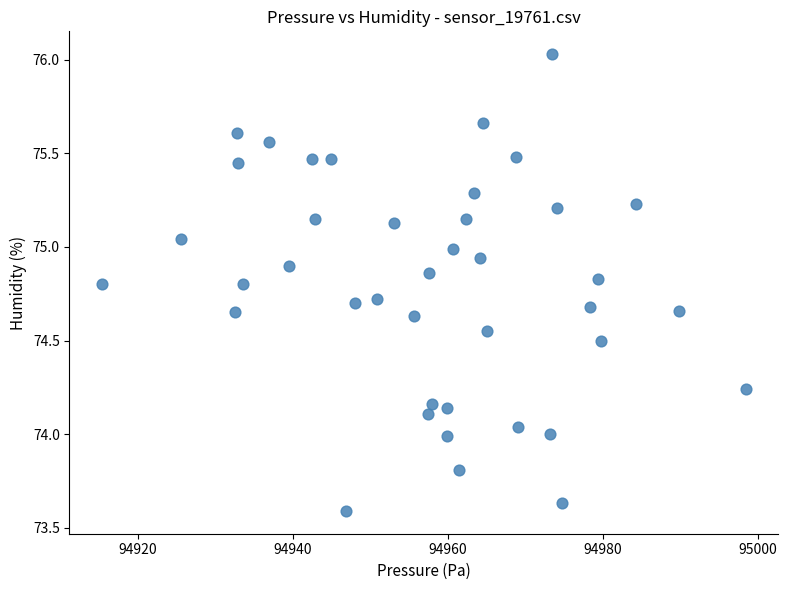

What is the range of X values (max minus min)?

83.0